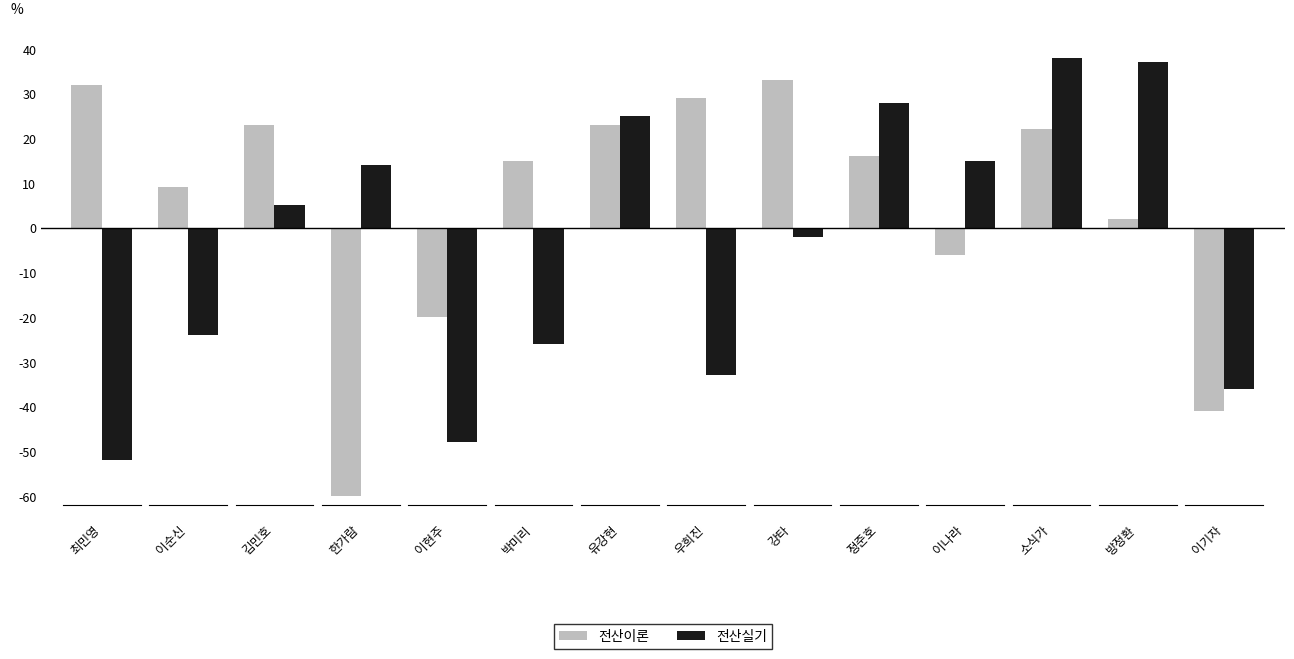

What position from the left is 우희진?

8